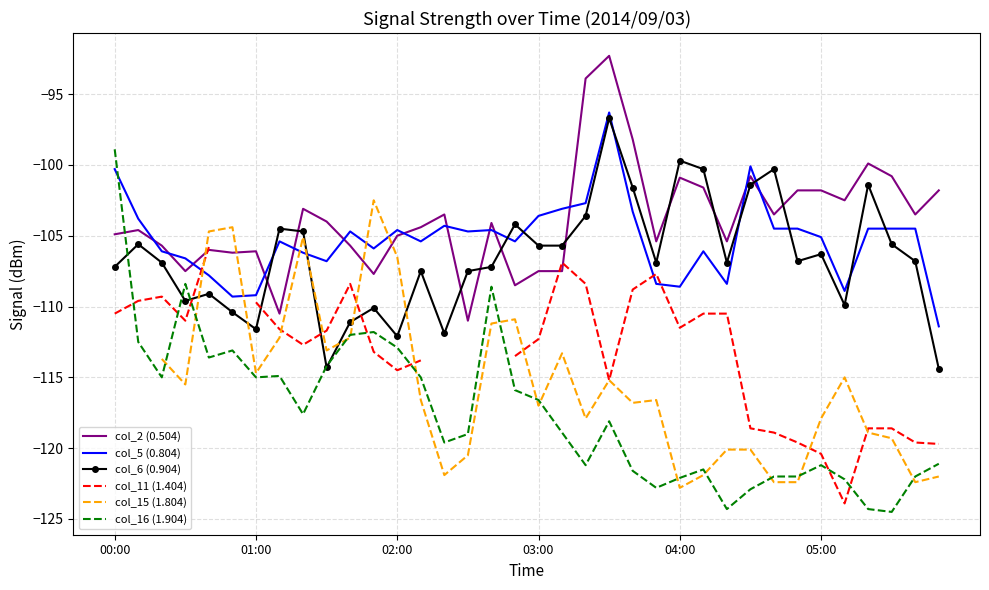

What position from the left is 22?

23